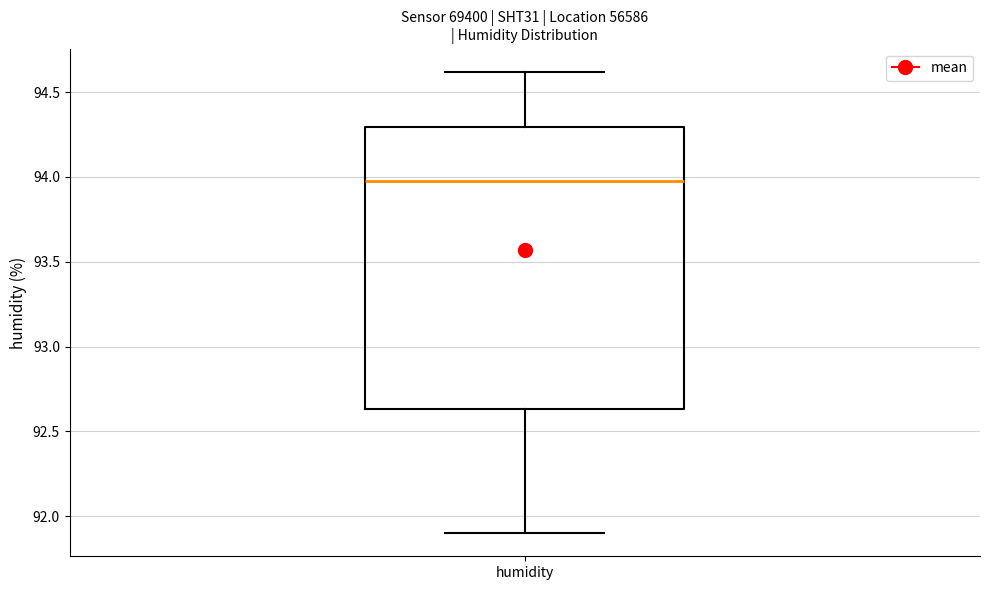

Transcribe this box plot: give where the median line is, the range the box spans, and where the two whiskers end, as read against the y-axis. The values are not printed on the chart, so give them approximately, as read against the axis.

median 94.00, box 92.65 to 94.30, whiskers 91.90 to 94.60